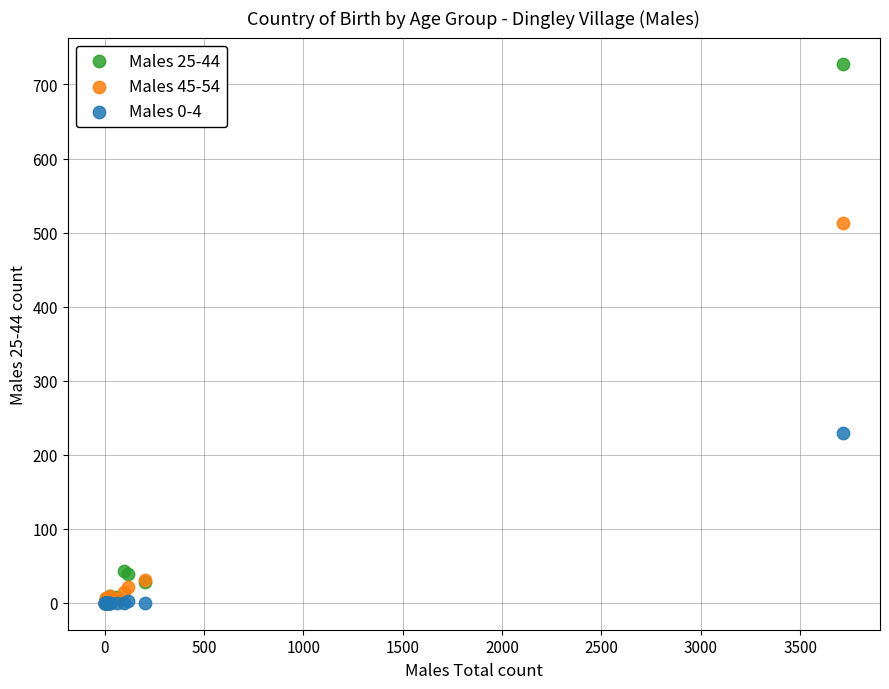

Which series has the largest Y range (max minus min)?

Males 25-44